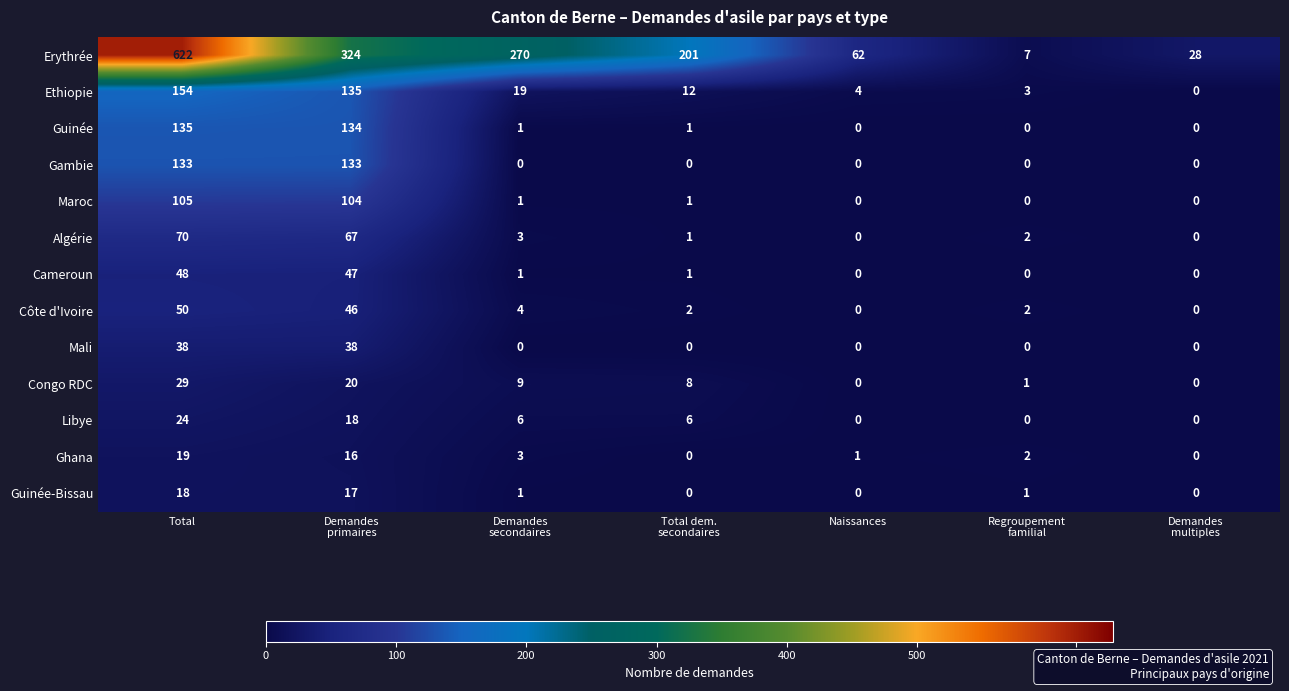

At which label does Congo RDC first exceed 8?

Total